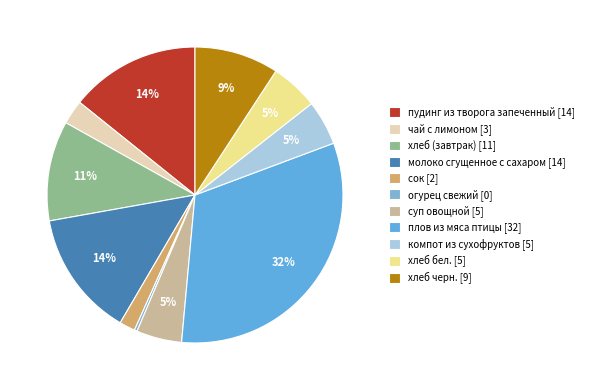

To the nearest percent, what is the difference between the largest and smallest slice percentages?

32%